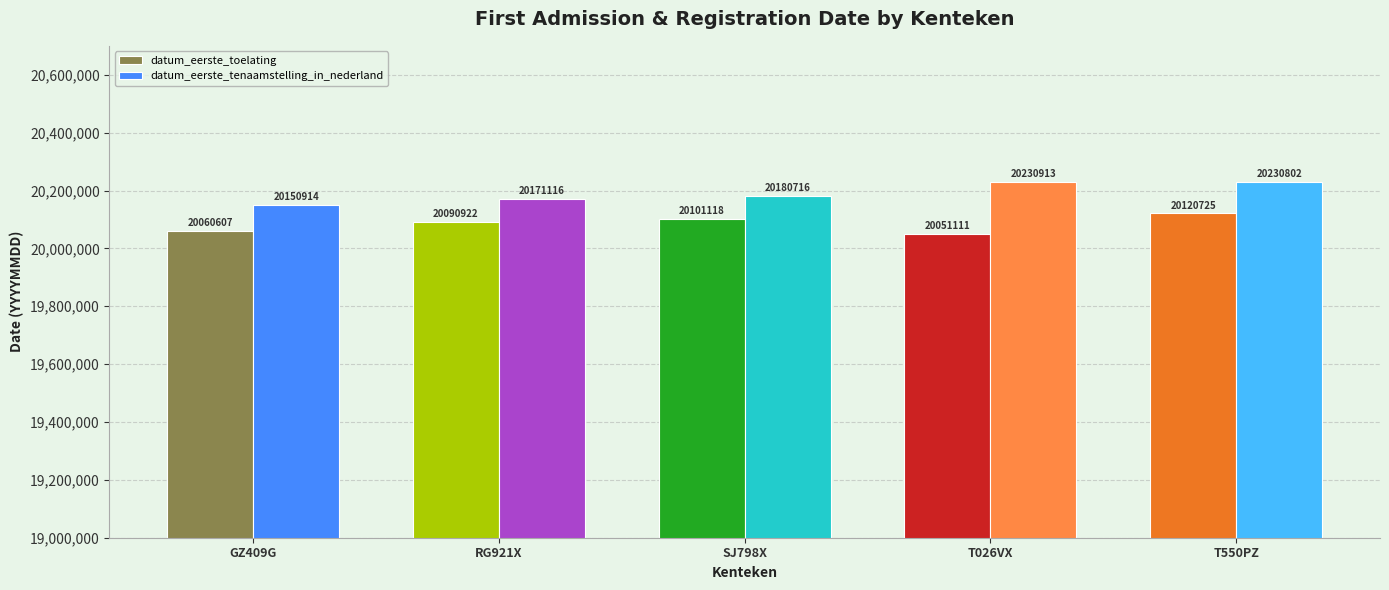

True or false: datum_eerste_toelating has a value of 11337859 at T026VX.

False